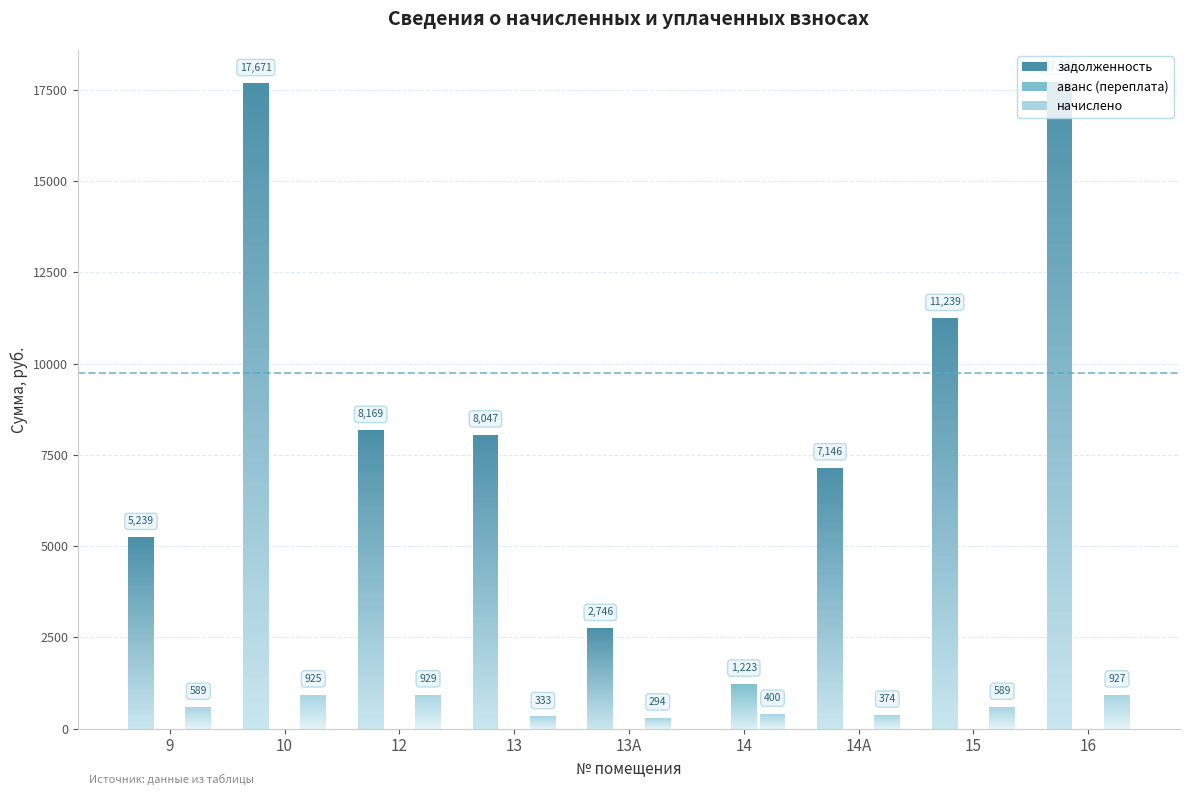

At which category is the sum across all series the highest?

16